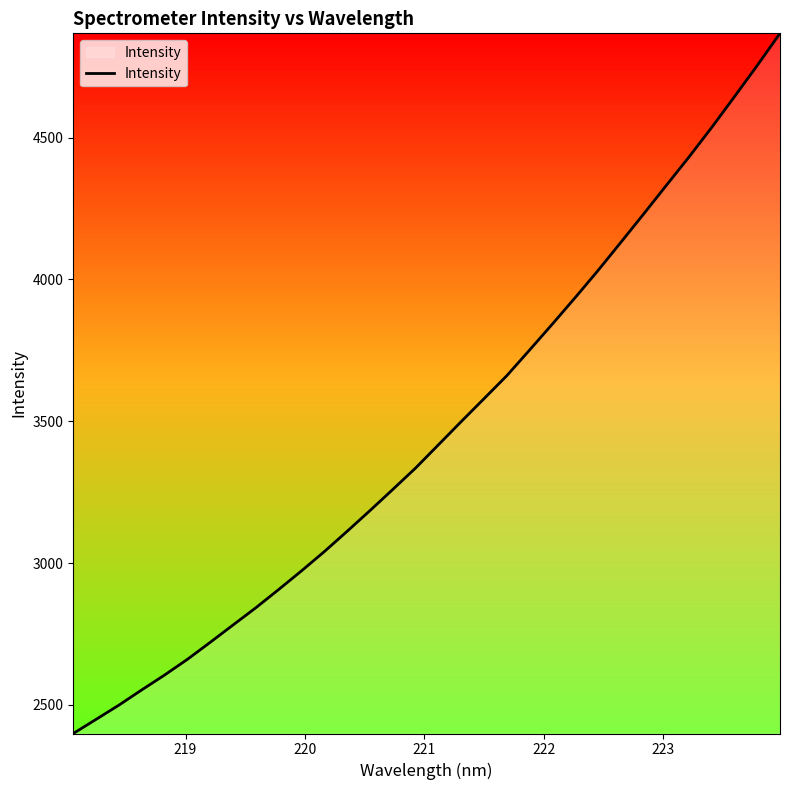

What is the difference between the maximum and minimum values?

2467.8